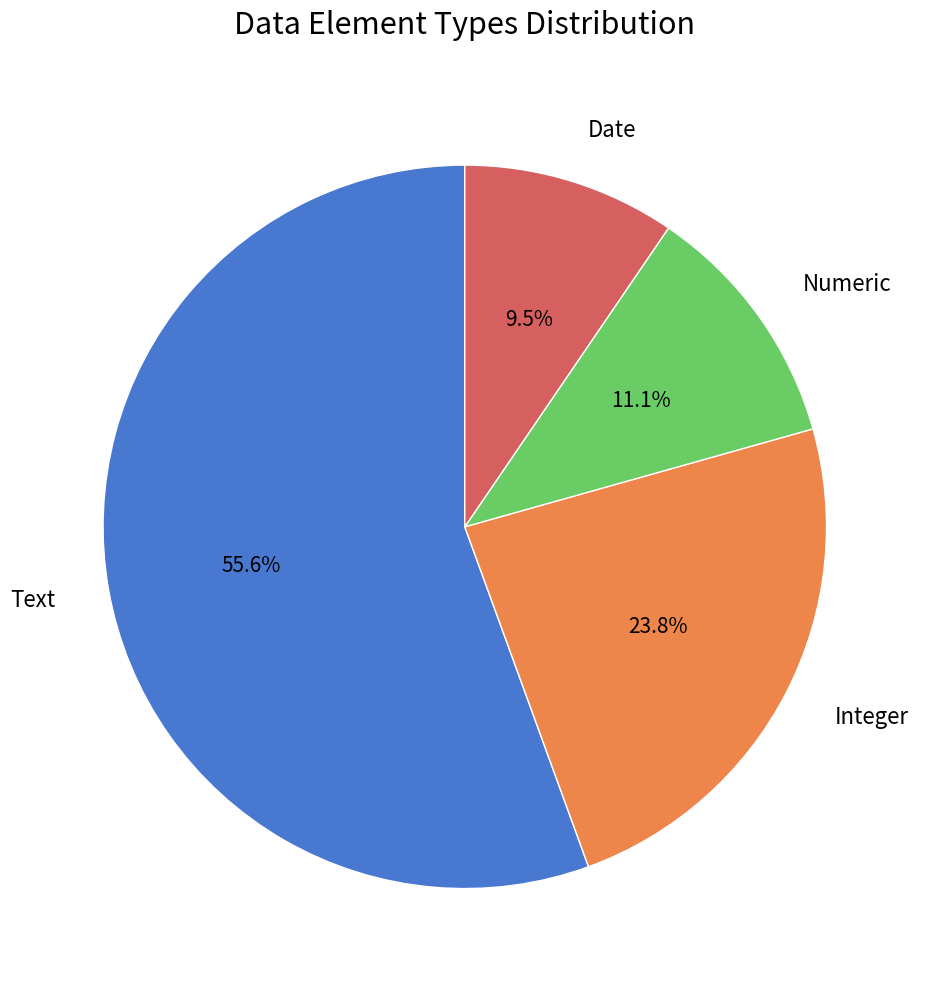

Is there any slice that represents more than half of the pie?

Yes